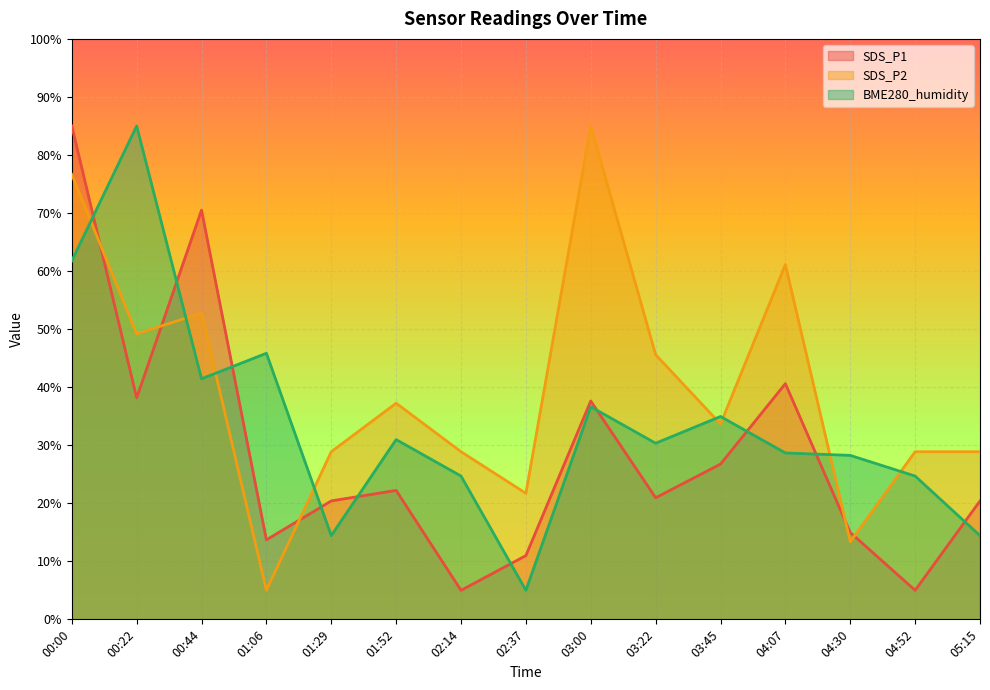

How many lines are shown in the chart?

3